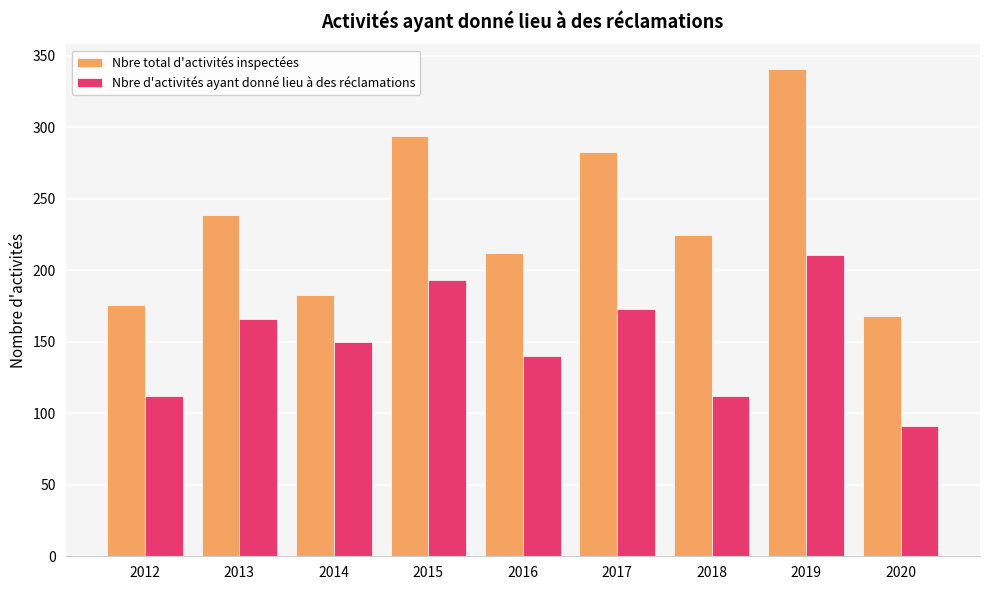

Read the Nbre total d'activités inspectées value at 2017.

283